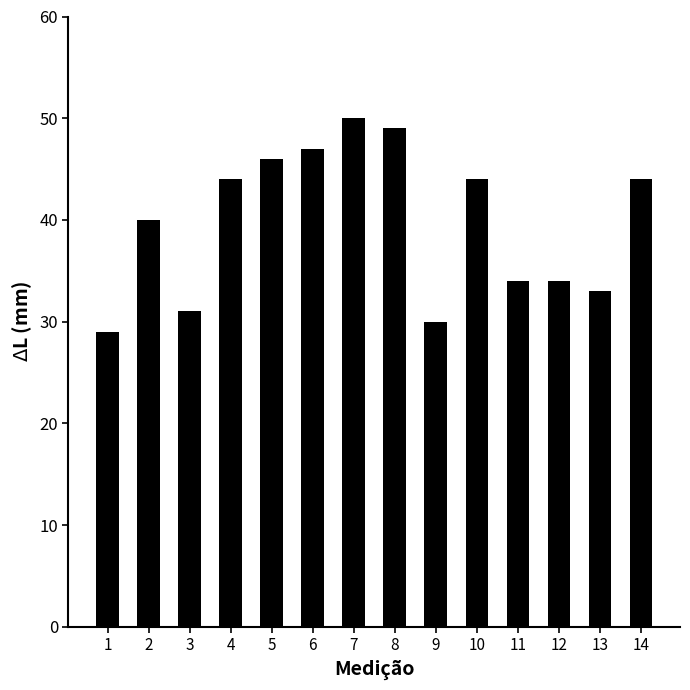

At which category does the chart reach its peak across all series?

7